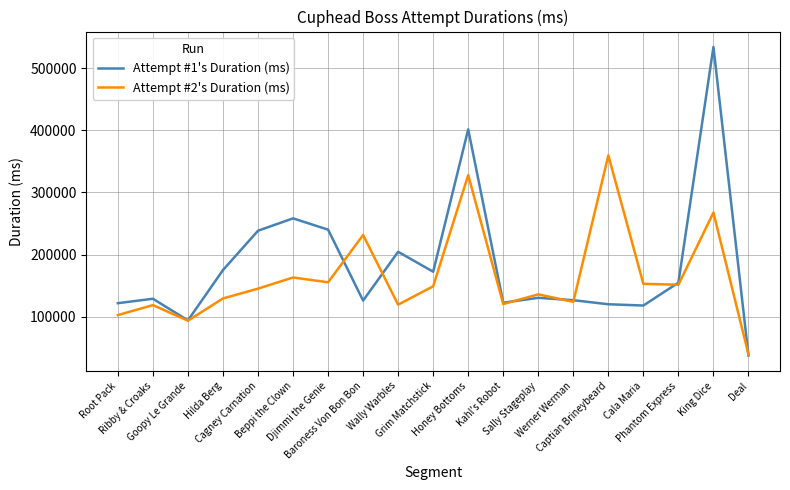

What is the difference between the highest and lowest values at Kahl's Robot?

2160